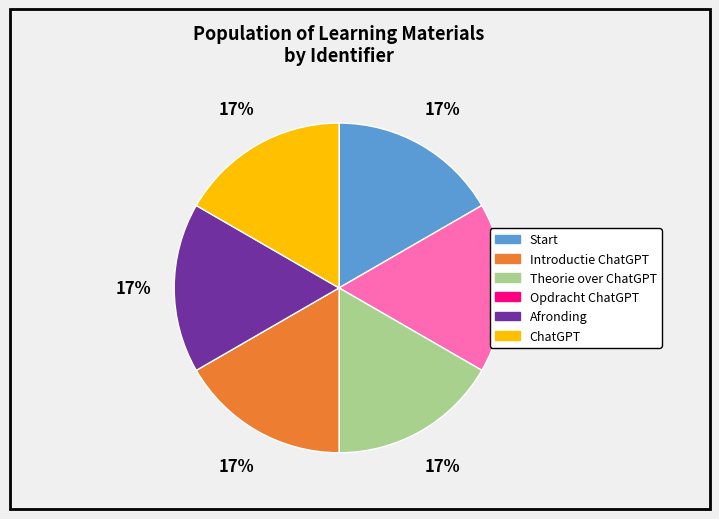

What percentage is the Introductie ChatGPT slice, to the nearest percent?

17%